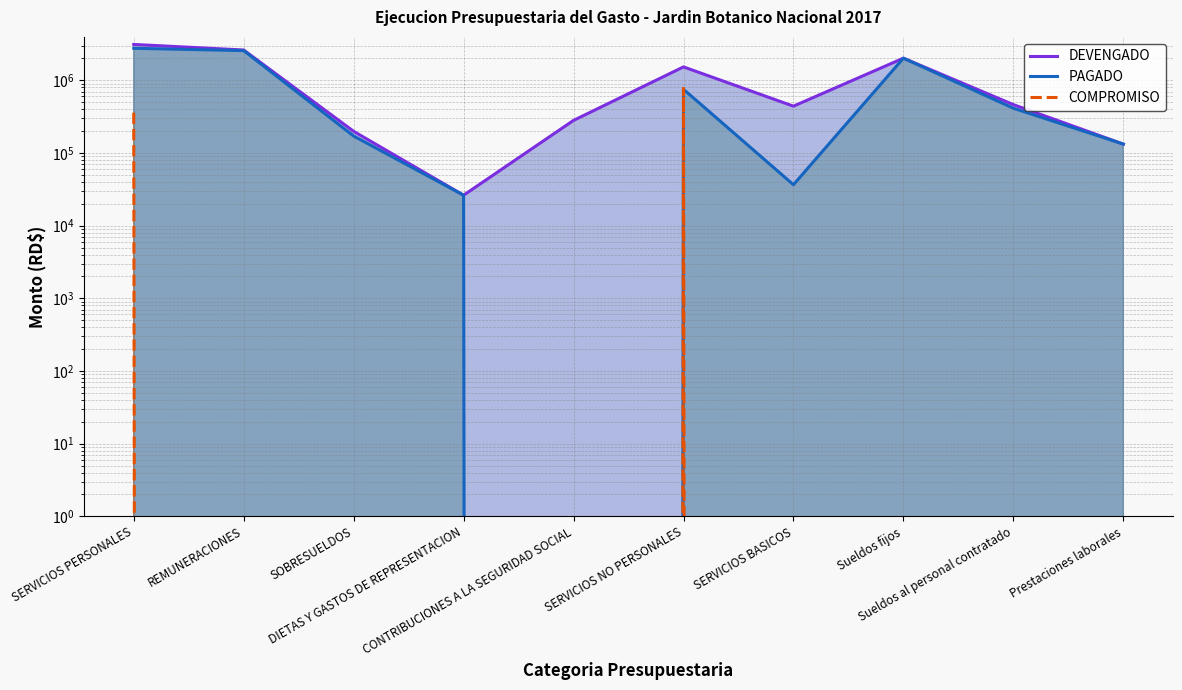

What is the spread (max minus min) of values at CONTRIBUCIONES A LA SEGURIDAD SOCIAL?

280914.0